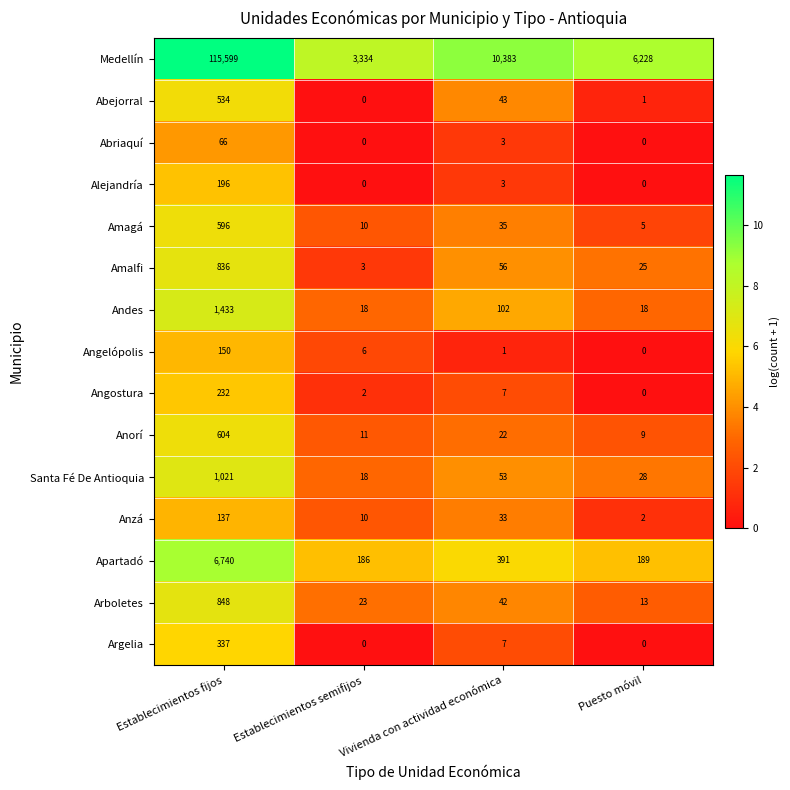

What is the difference between the maximum and minimum values in the Anzá series?

135